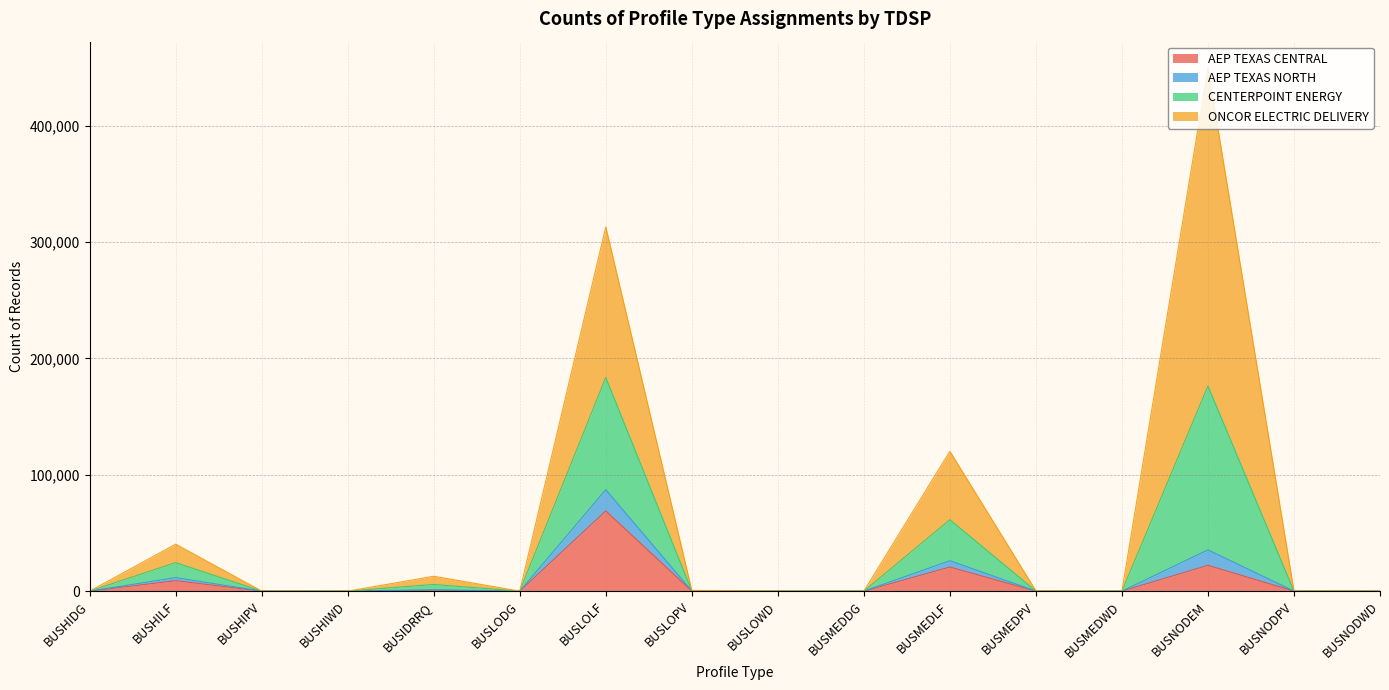

At which category does CENTERPOINT ENERGY reach its first local peak?

BUSHILF